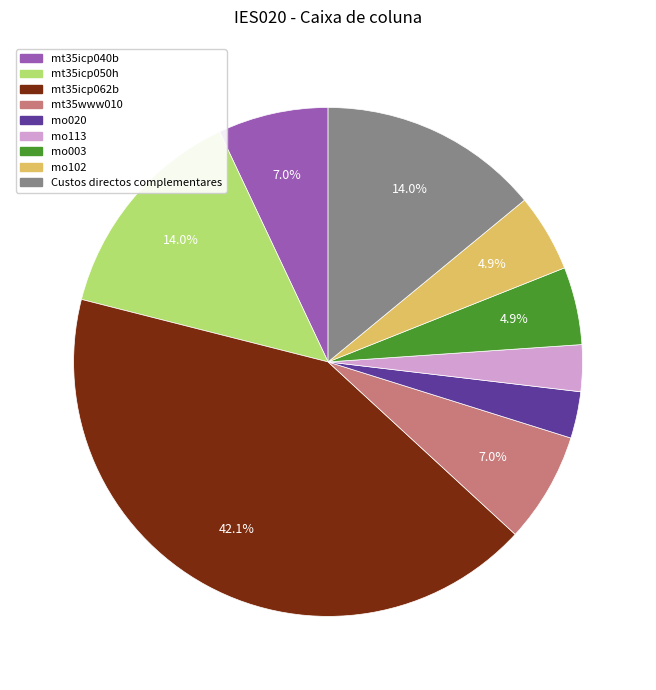

What is the largest slice in the pie chart?

mt35icp062b